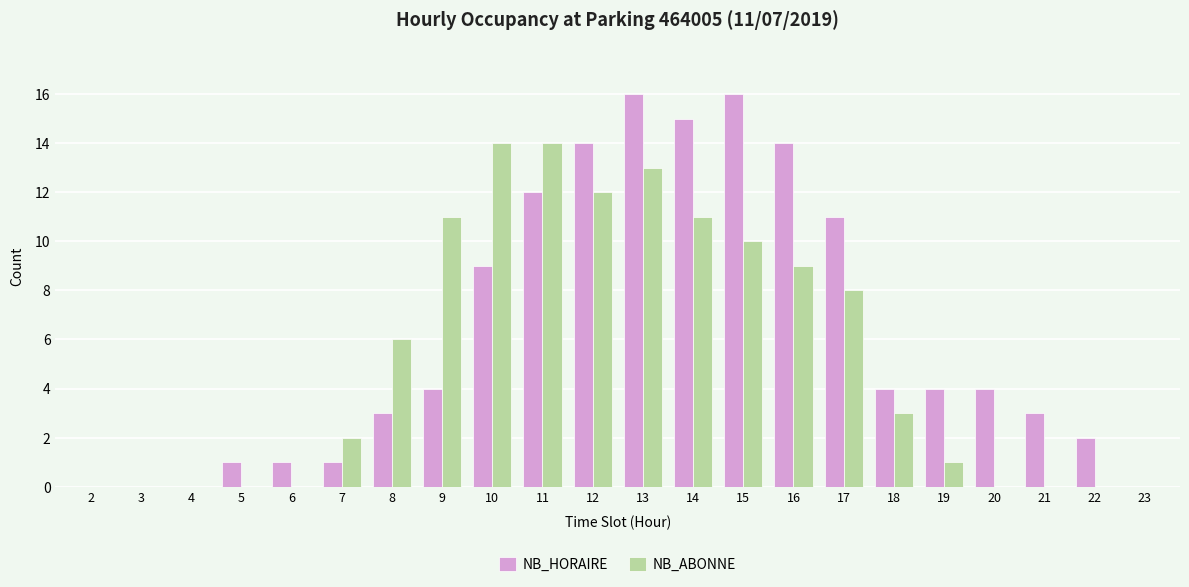

What are all the series names shown in the legend?

NB_HORAIRE, NB_ABONNE